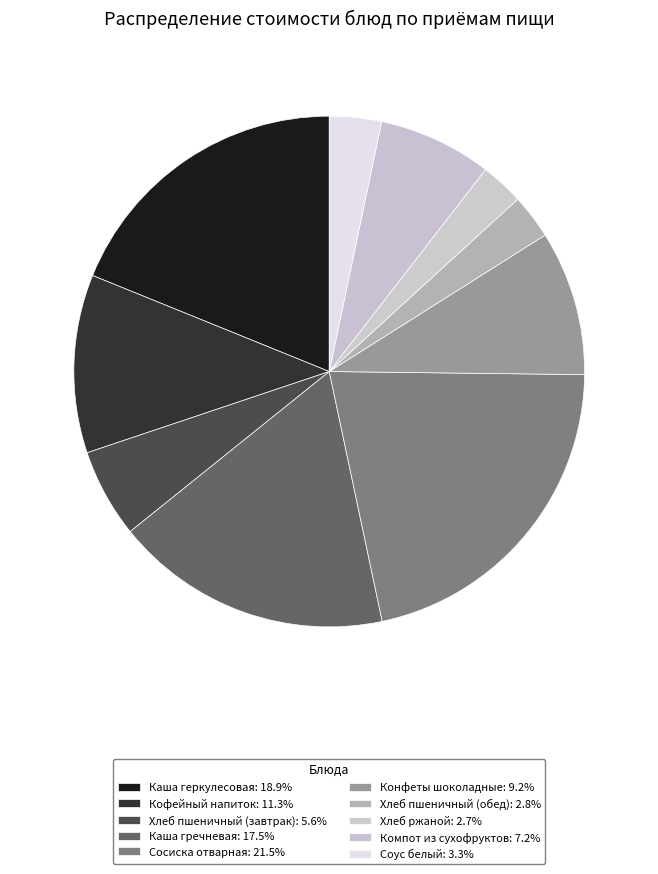

Does Конфеты шоколадные represent more than half of the total?

No